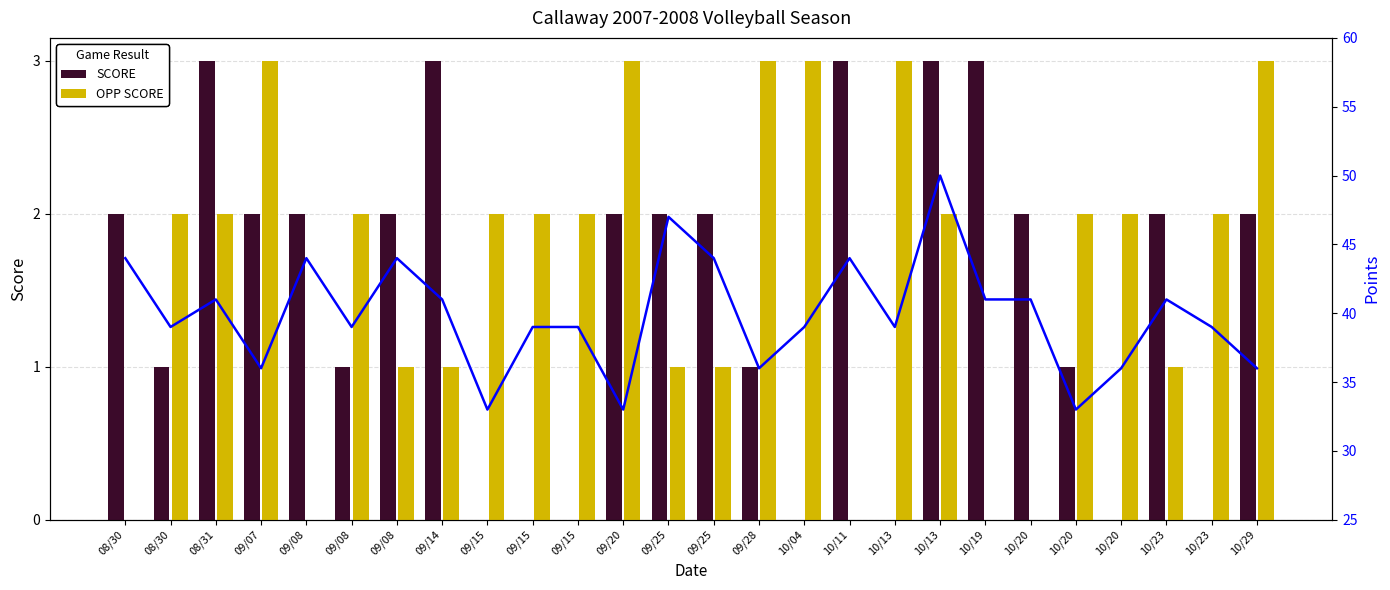

At which category does the chart reach its peak across all series?

10/13